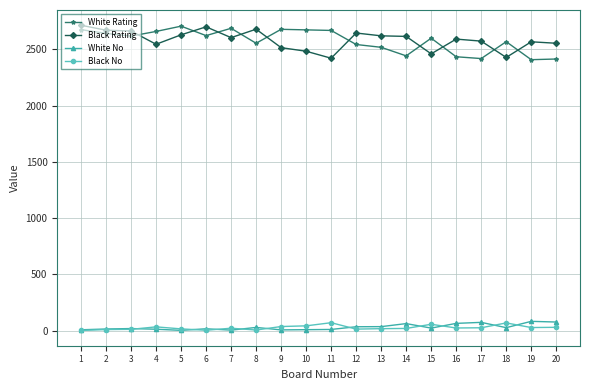

True or false: White Rating and White No intersect in this chart.

False